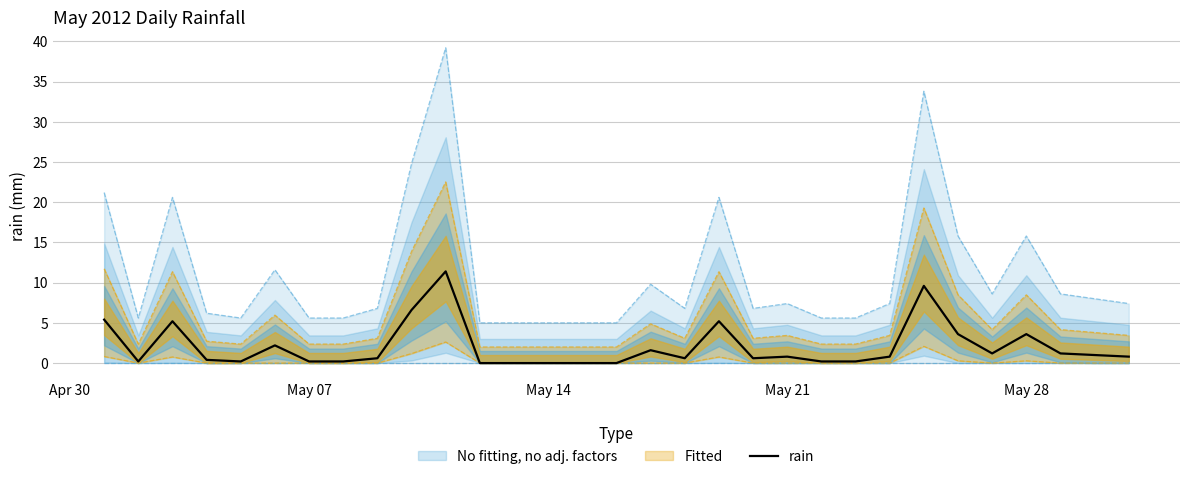

What is the maximum value for rain?

11.4